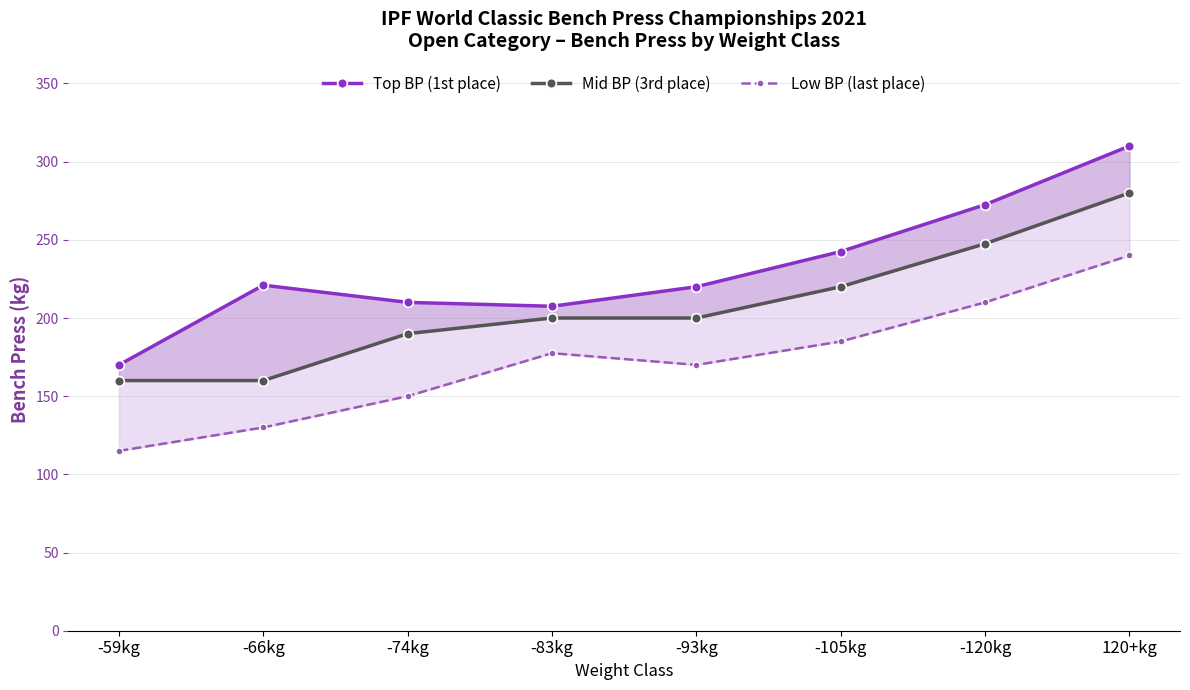

Where does the Low BP (last place) series first go above 177?

-83kg